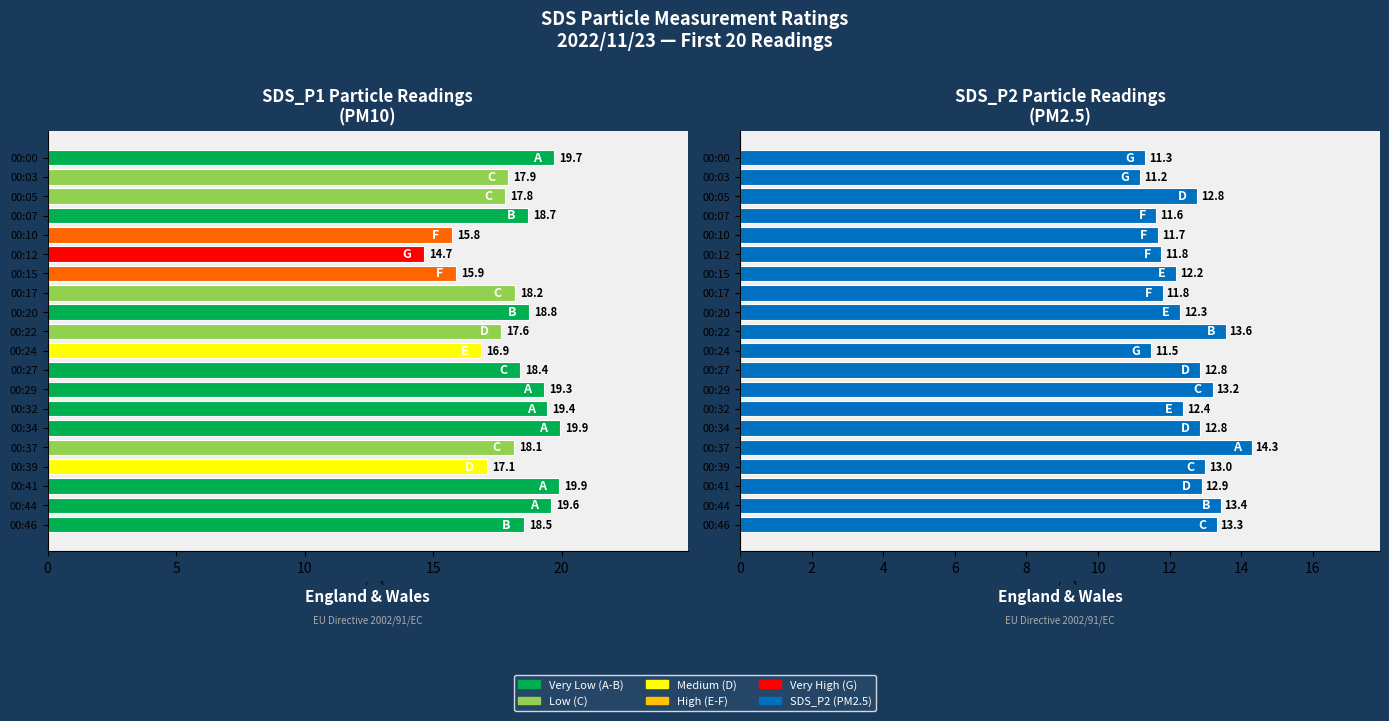

Rank the series by their maximum value, from highest to lowest.

SDS_P1, SDS_P2